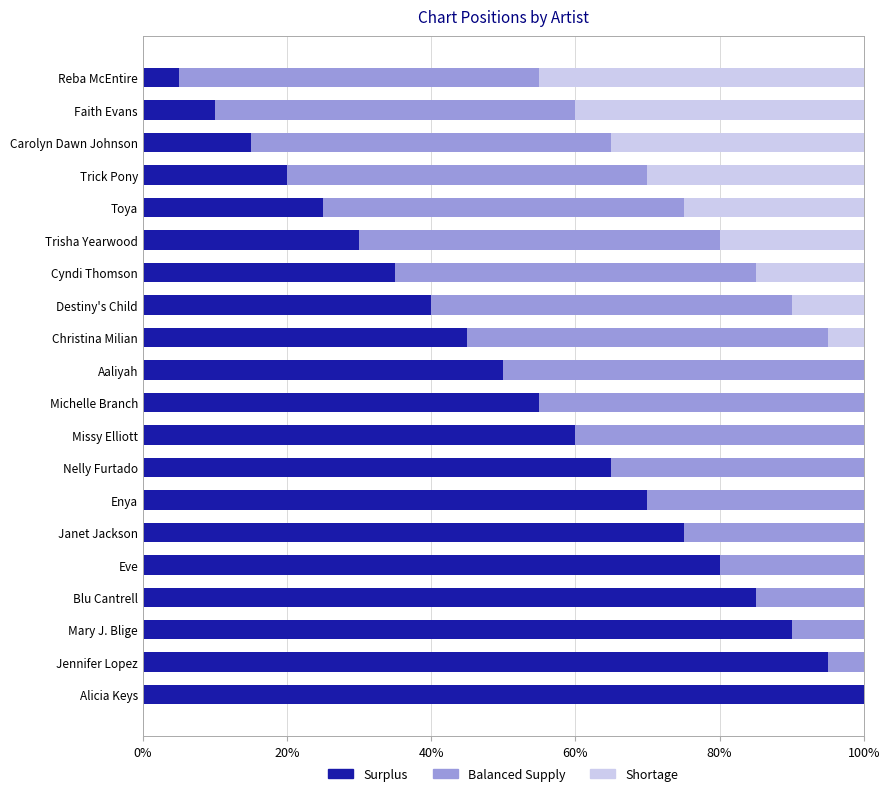

How many categories are shown in the chart?

20